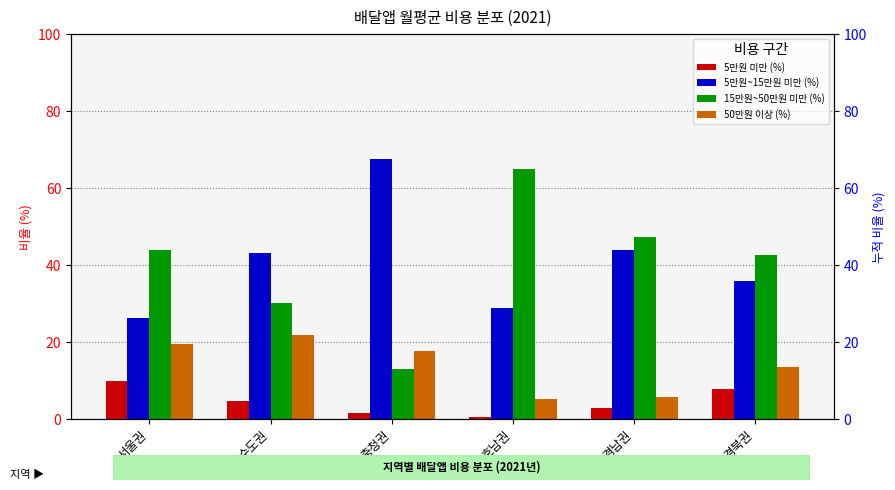

Reading right to left, what are all the values shown in this chart?

5만원 미만 (%): 경북권=8.0	경남권=3.1	호남권=0.6	충청권=1.6	수도권=4.8	서울권=10.1
5만원~15만원 미만 (%): 경북권=35.8	경남권=43.9	호남권=28.9	충청권=67.7	수도권=43.1	서울권=26.3
15만원~50만원 미만 (%): 경북권=42.7	경남권=47.3	호남권=65.1	충청권=13.1	수도권=30.1	서울권=43.9
50만원 이상 (%): 경북권=13.5	경남권=5.8	호남권=5.4	충청권=17.7	수도권=22.0	서울권=19.7